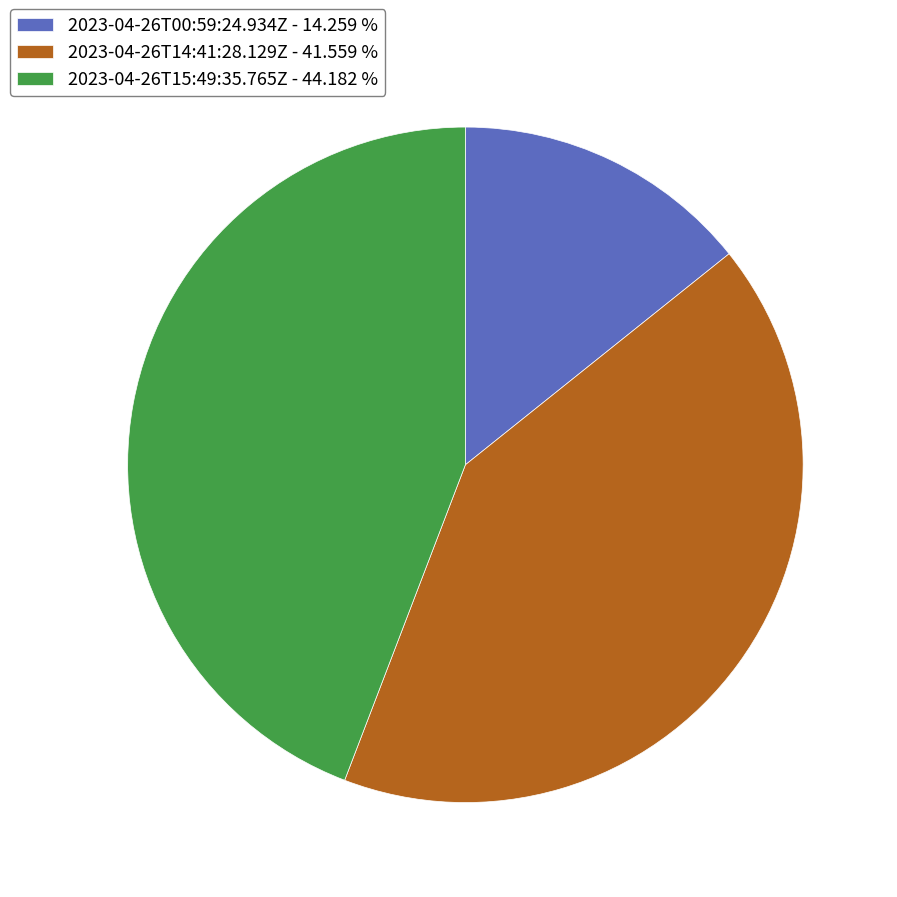

What is the smallest slice in the pie chart?

2023-04-26T00:59:24.934Z